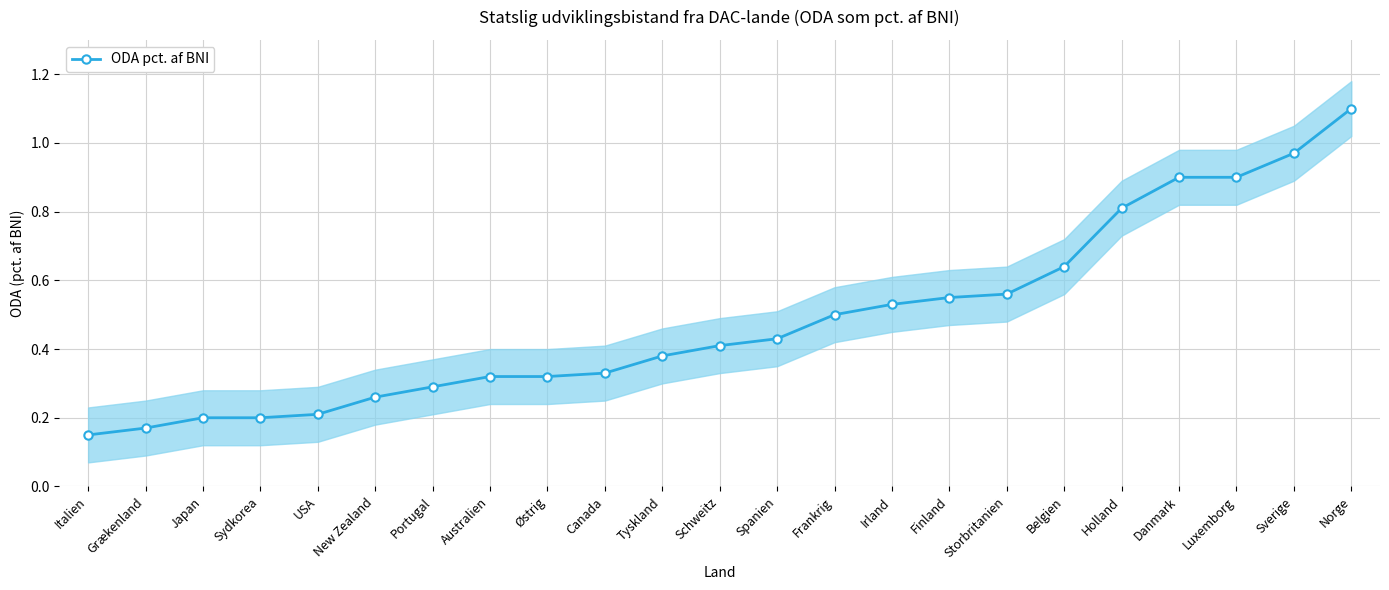

How many data points does each series have?

23